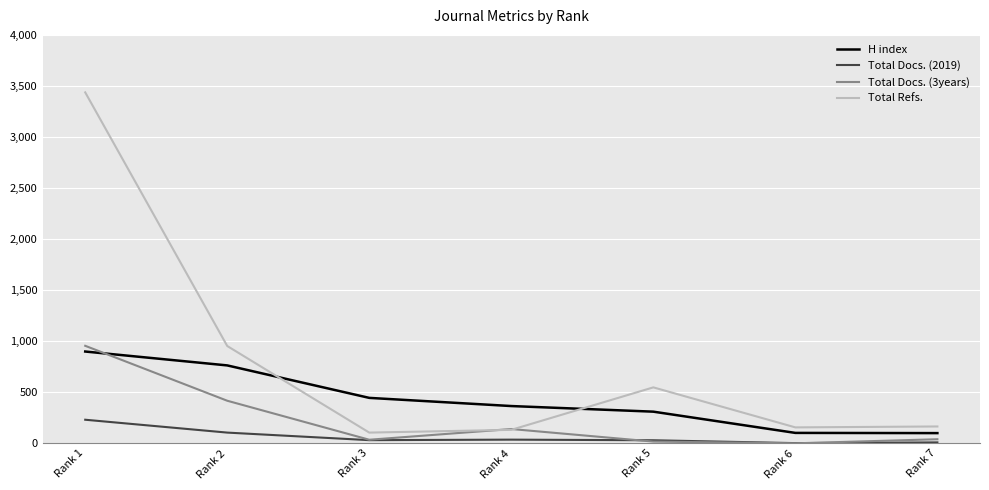

Which series has the largest total across all categories?

Total Refs.